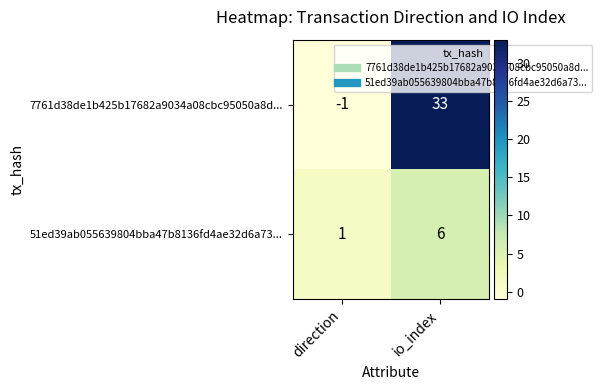

Rank the series by their average value, from lowest to highest.

51ed39ab055639804bba47b8136fd4ae32d6a73..., 7761d38de1b425b17682a9034a08cbc95050a8d...